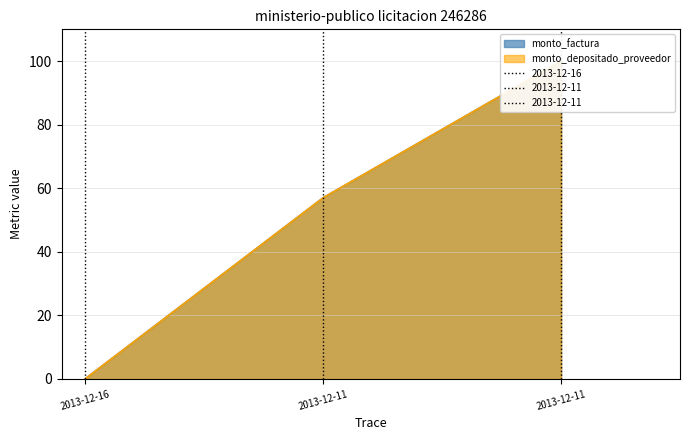

How many values in the monto_factura series are below 57?

1